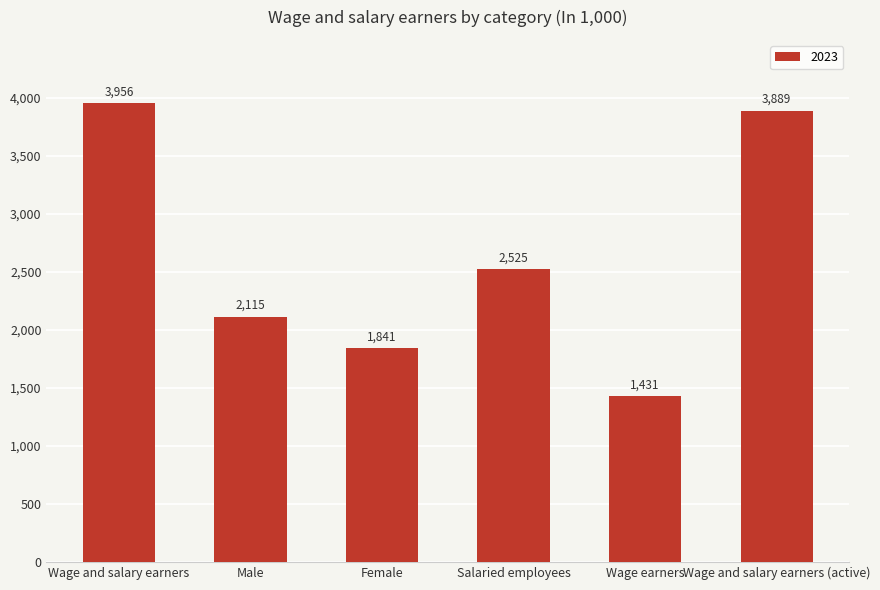

Are the bars horizontal?

No